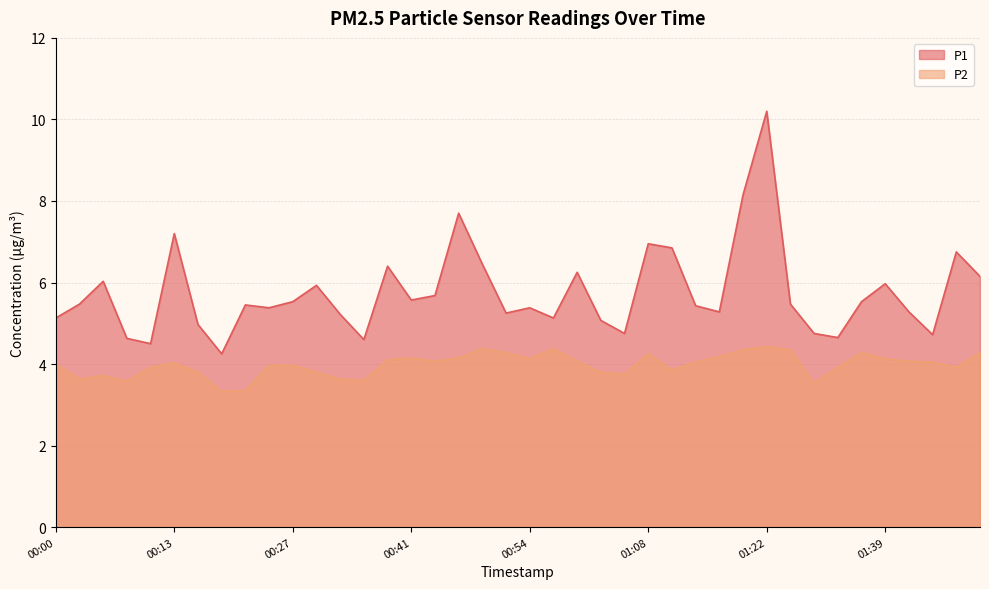

What is the difference between the second highest and second lowest values in the P1 series?

3.7